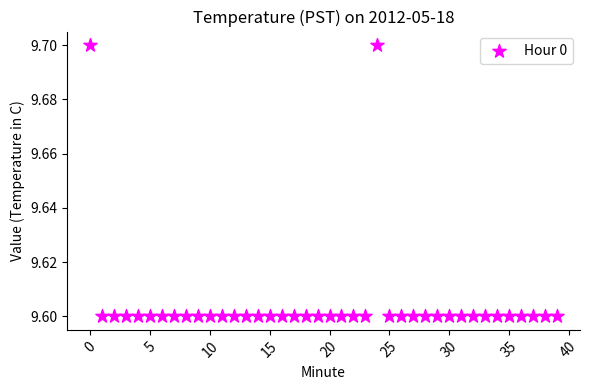

How many points are shown in the scatter plot?

40